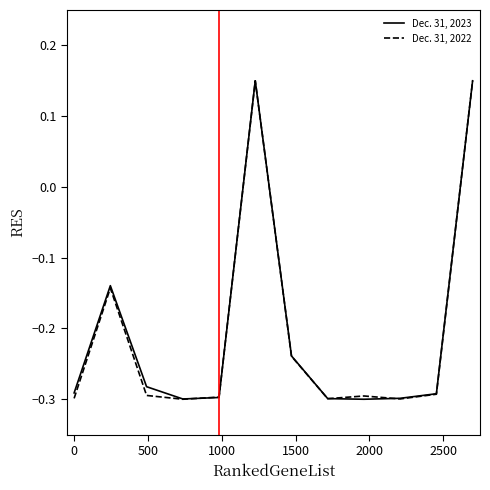

List the series in order of their overall mean, highest first.

Dec. 31, 2023, Dec. 31, 2022